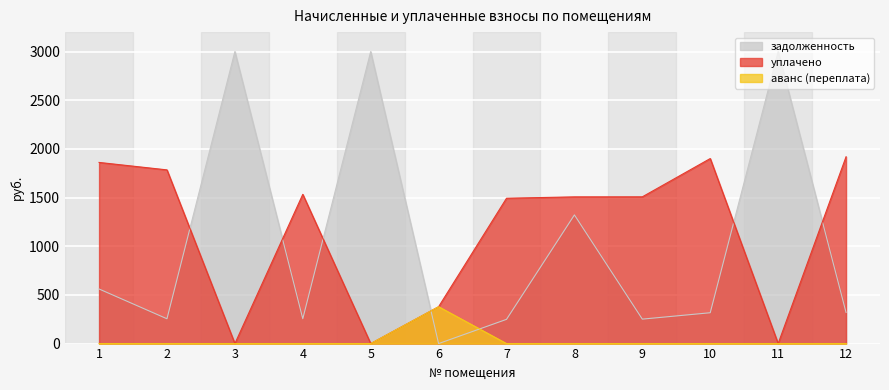

What is the maximum value shown in the chart?

3000.0